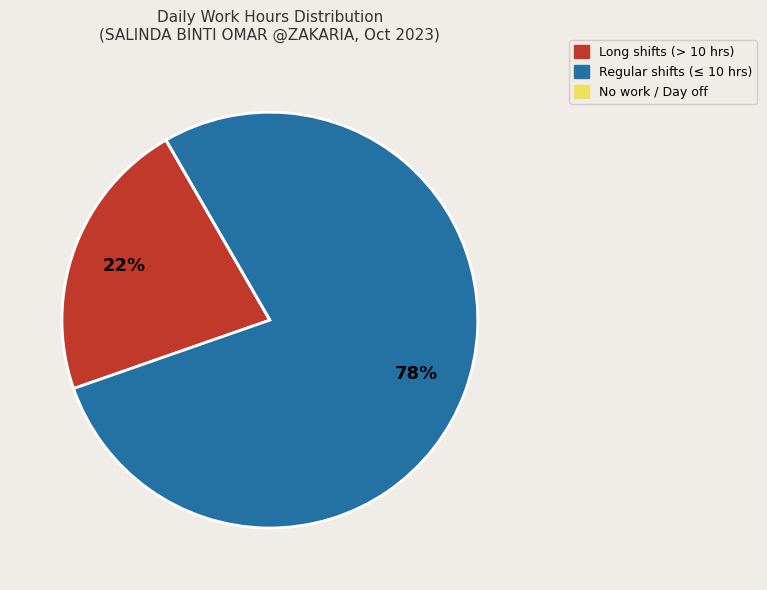

To the nearest percent, what is the average slice percentage?

33%